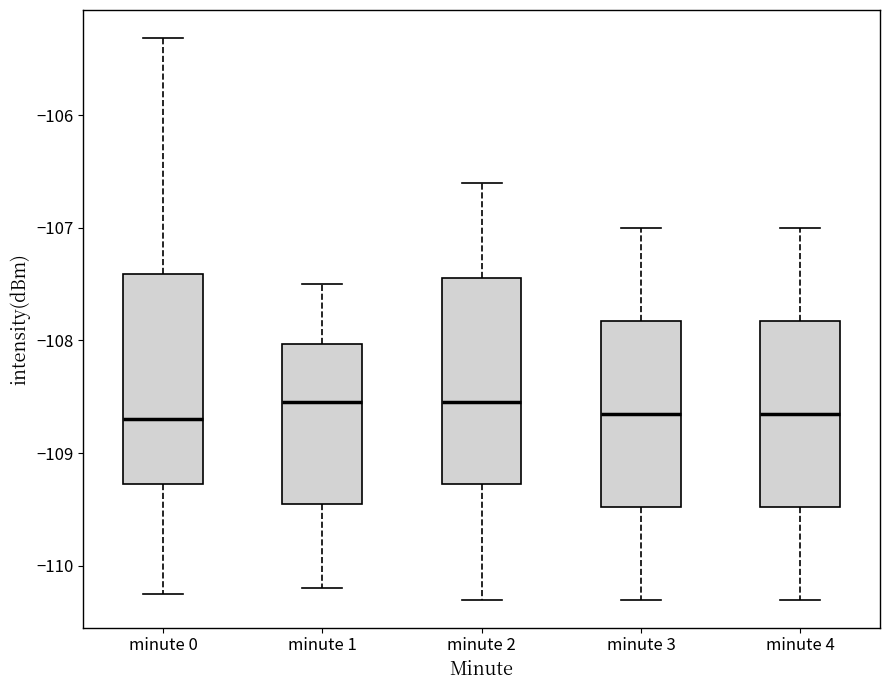

Reading left to right, transcribe this box plot: for each box, give where its median line is, the range the box spans, and where its two whiskers end, as read against the y-axis. The values are not printed on the chart, so give them approximately, as read against the axis.

minute 0: median -108.7, box -109.3 to -107.4, whiskers -110.2 to -105.3
minute 1: median -108.5, box -109.4 to -108.0, whiskers -110.2 to -107.5
minute 2: median -108.5, box -109.3 to -107.4, whiskers -110.3 to -106.6
minute 3: median -108.6, box -109.5 to -107.8, whiskers -110.3 to -107.0
minute 4: median -108.6, box -109.5 to -107.8, whiskers -110.3 to -107.0